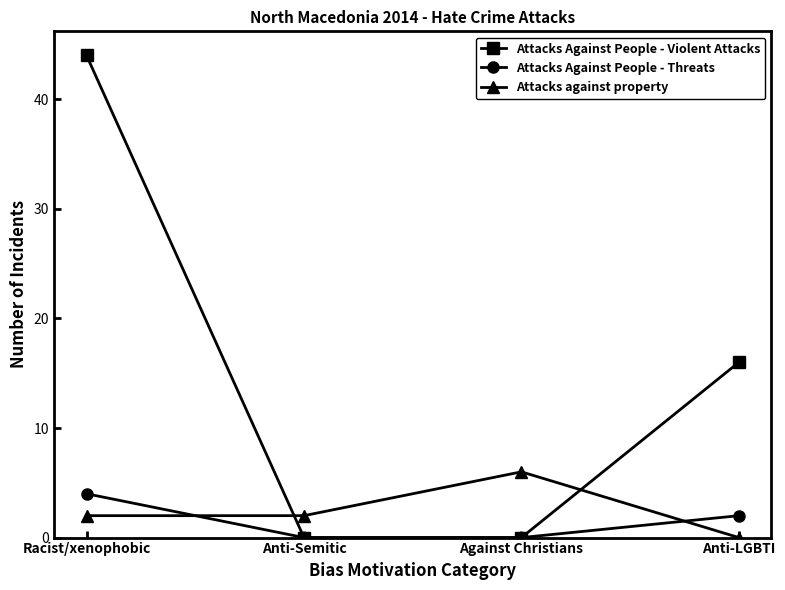

Is the value of Attacks against property at Anti-LGBTI greater than the value of Attacks Against People - Threats at Racist/xenophobic?

No